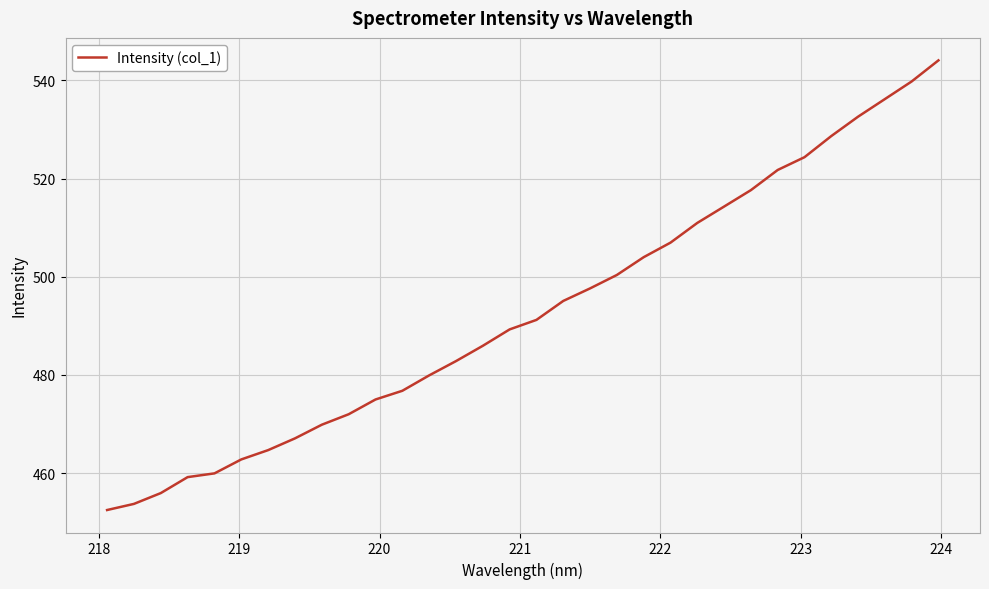

What is the maximum value shown in the chart?

544.1